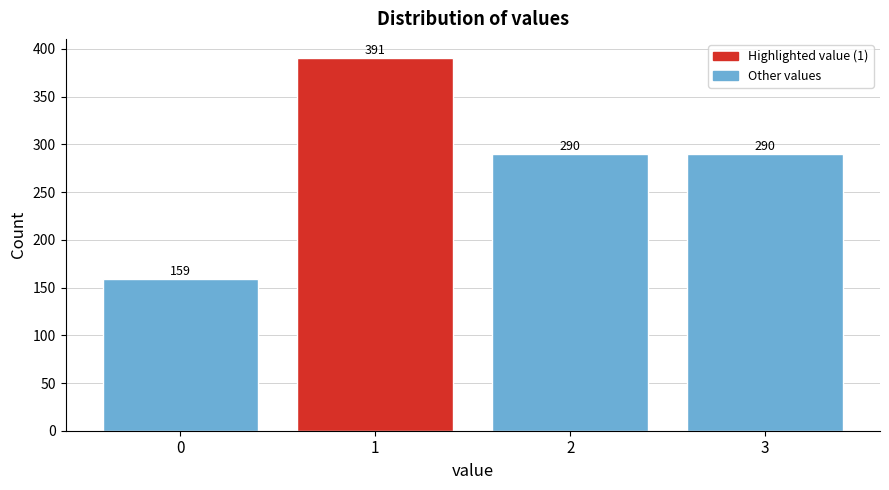

Reading right to left, list all the values displayed in this chart.

3=290	2=290	1=391	0=159